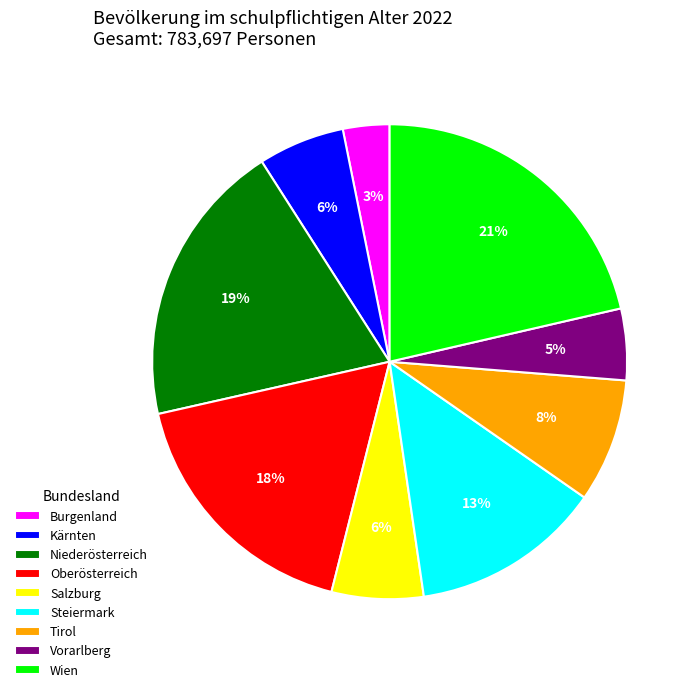

Is the sum of Oberösterreich and Burgenland greater than half?

No